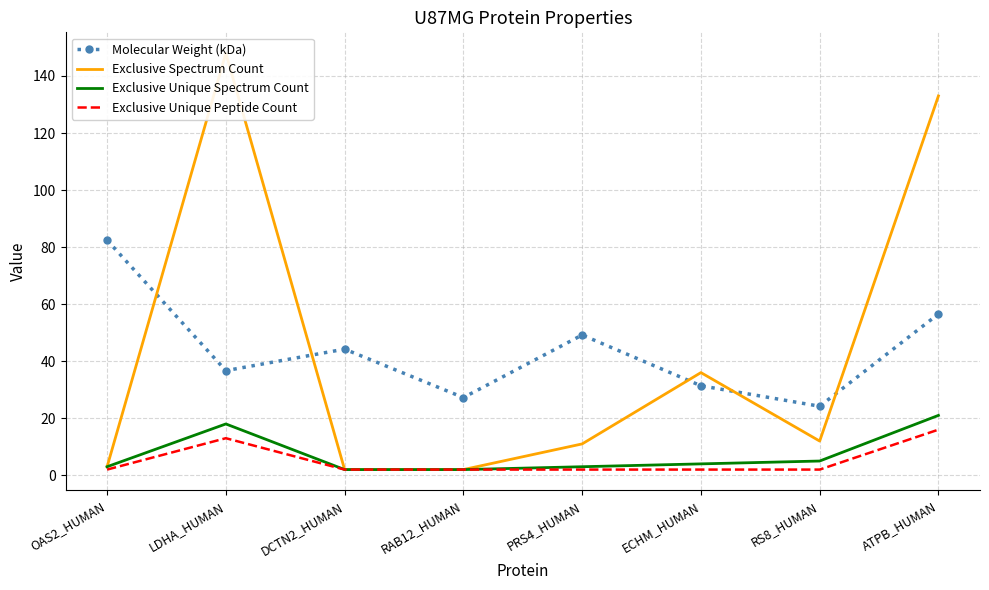

Reading left to right, extract all data points from this chart.

Molecular Weight (kDa): 82.4	36.7	44.2	27.2	49.2	31.4	24.2	56.6
Exclusive Spectrum Count: 3.0	148.0	2.0	2.0	11.0	36.0	12.0	133.0
Exclusive Unique Spectrum Count: 3.0	18.0	2.0	2.0	3.0	4.0	5.0	21.0
Exclusive Unique Peptide Count: 2.0	13.0	2.0	2.0	2.0	2.0	2.0	16.0